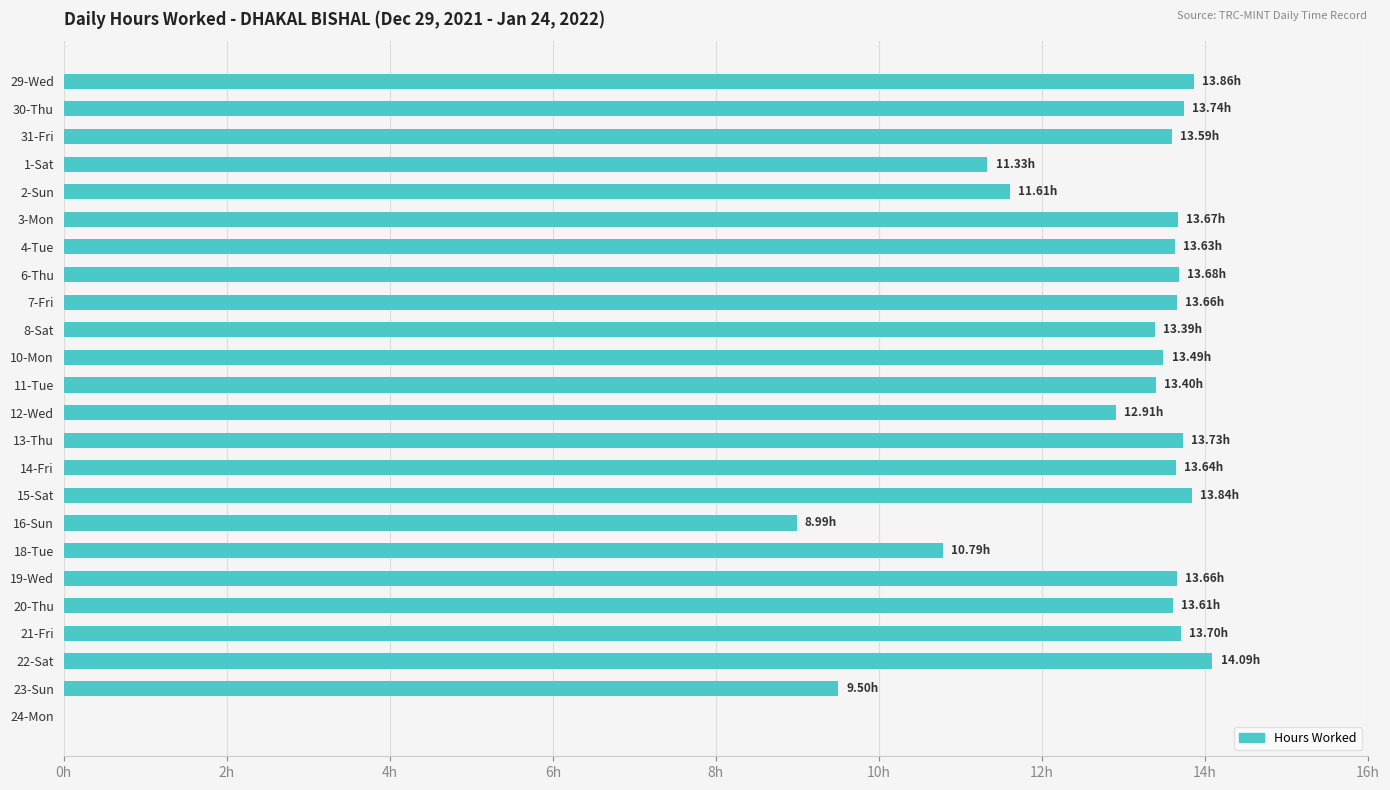

Are the bars horizontal?

Yes